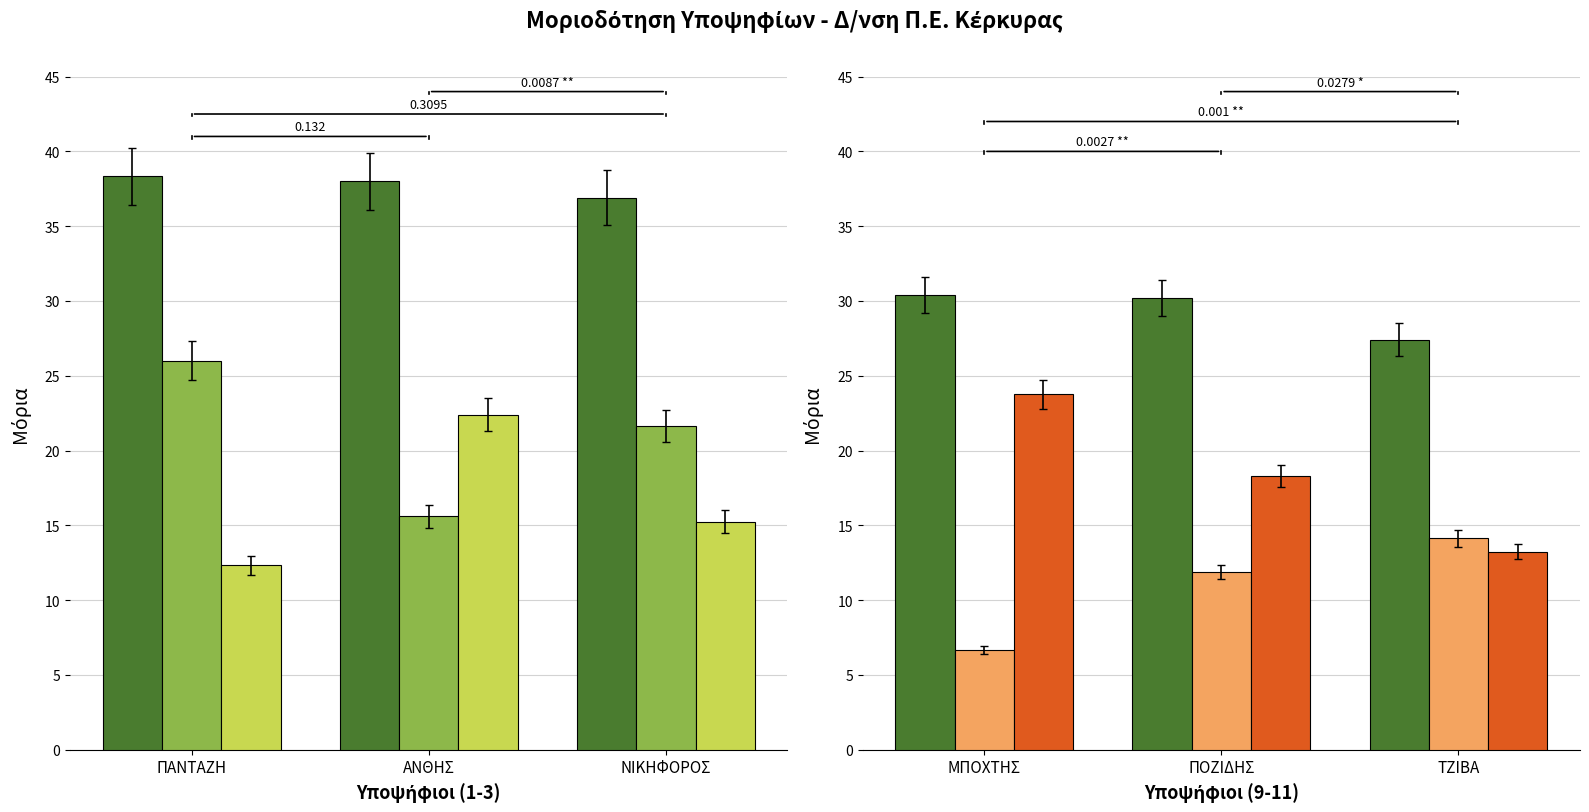

Rank the series by their average value, from highest to lowest.

ΤΙΤΛΟΣ ΚΡΙΤΗΡΙΟΥ, ΔΙΟΙΚΗΤΙΚΗ-ΥΠΟΣΤΗΡΙΚΤΙΚΗ ΕΜΠΕΙΡΙΑ, ΕΠΙΣΤΗΜΟΝΙΚΗ-ΠΑΙΔΑΓΩΓΙΚΗ ΣΥΓΚΡΟΤΗΣΗ